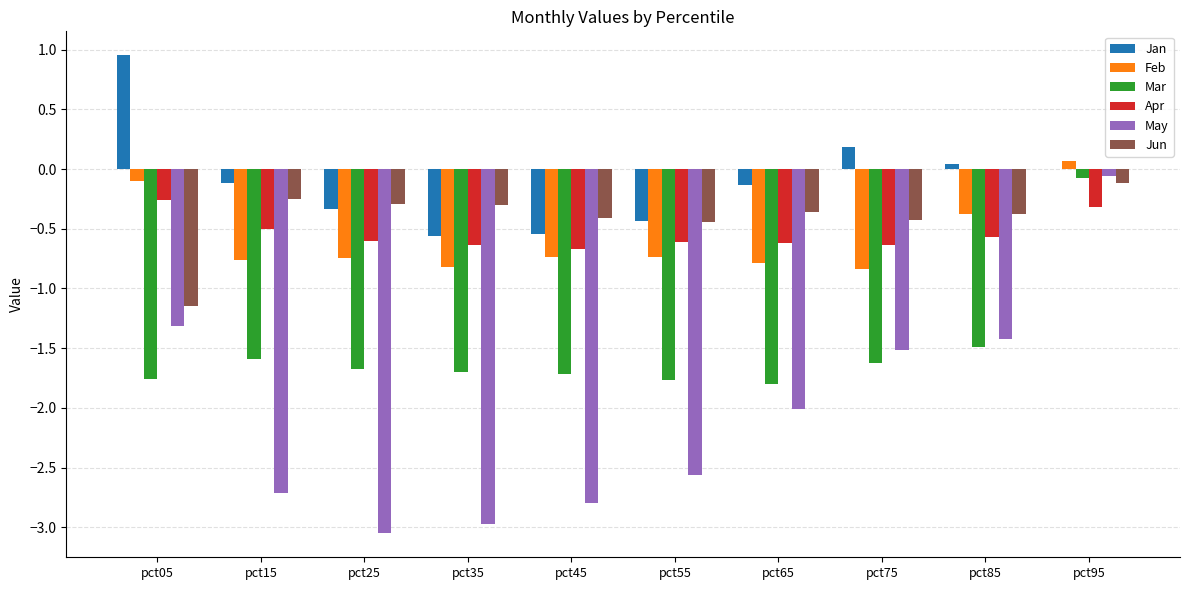

The Apr series shows -0.7 at pct45. True or false?

True